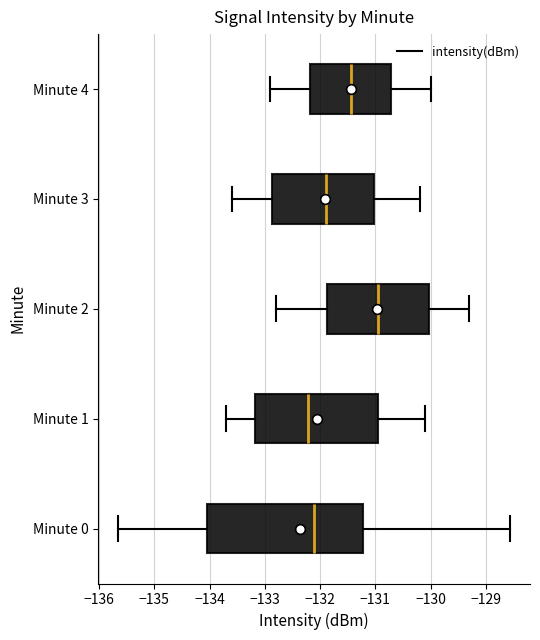

Which box has the furthest to the left median line?

Minute 1